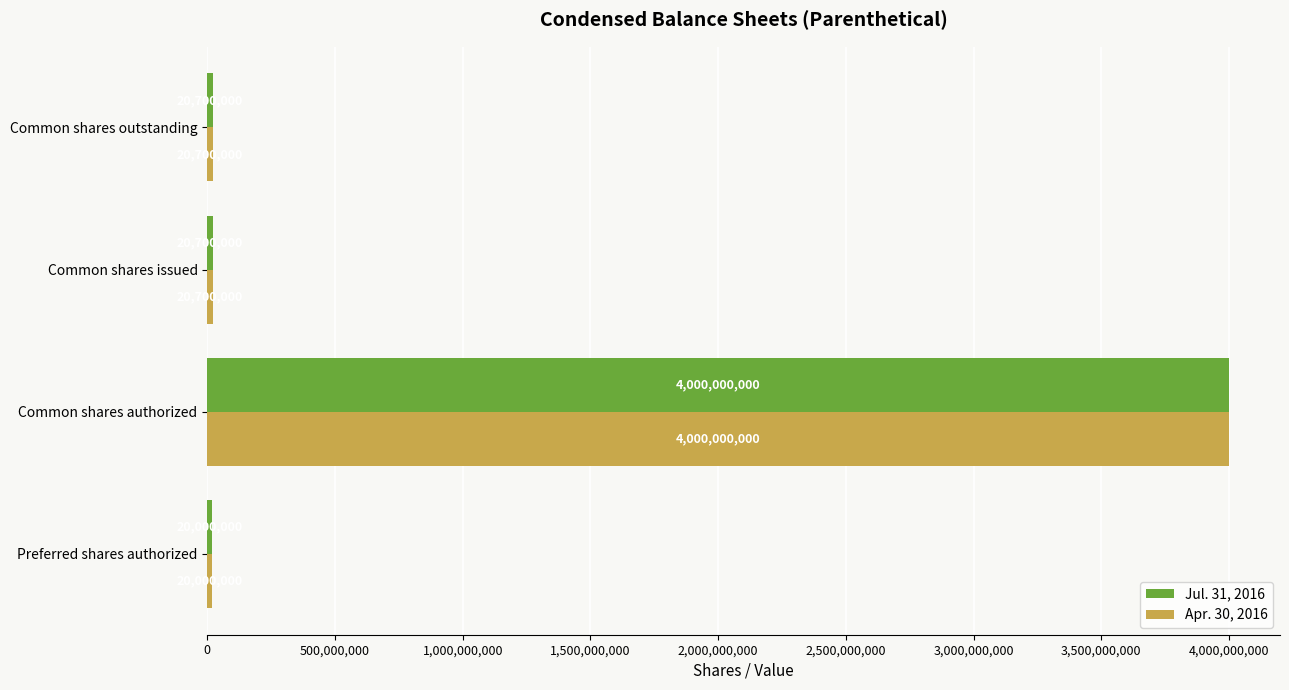

Is it true that Apr. 30, 2016 equals 20700000 at Common shares outstanding?

True